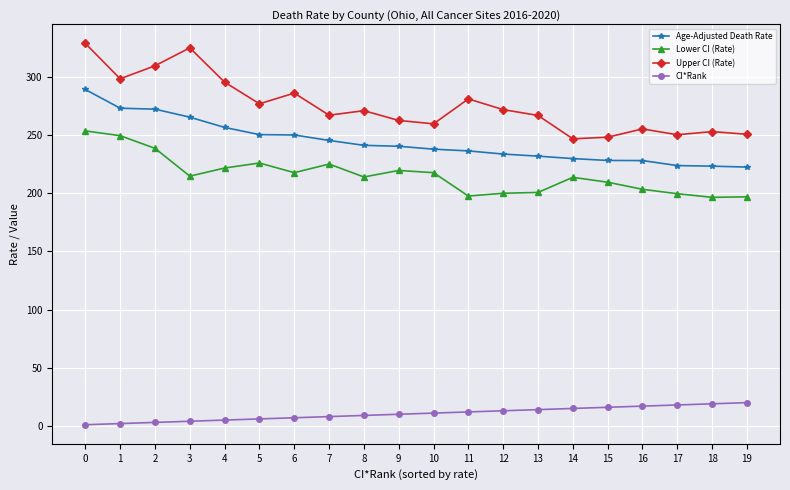

True or false: CI*Rank and Age-Adjusted Death Rate intersect in this chart.

False